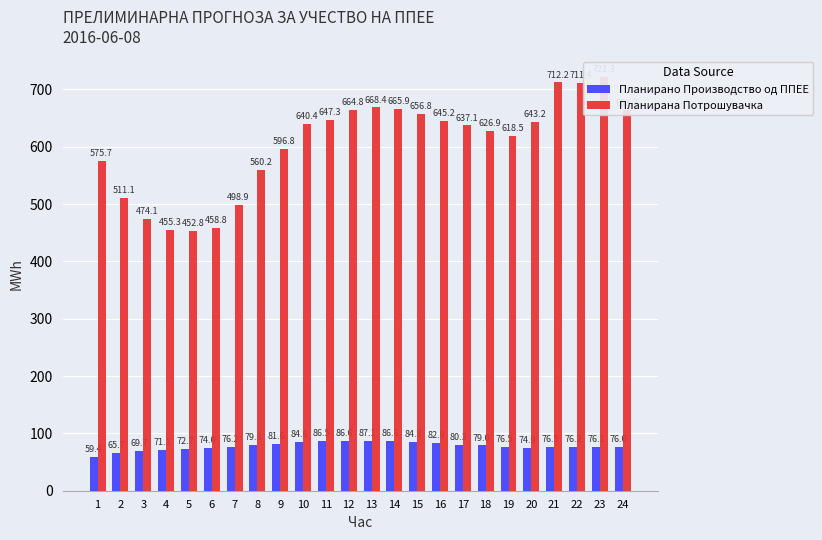

What is the value of the Планирано Производство од ППЕЕ bar at the 20th from the left?

74.9